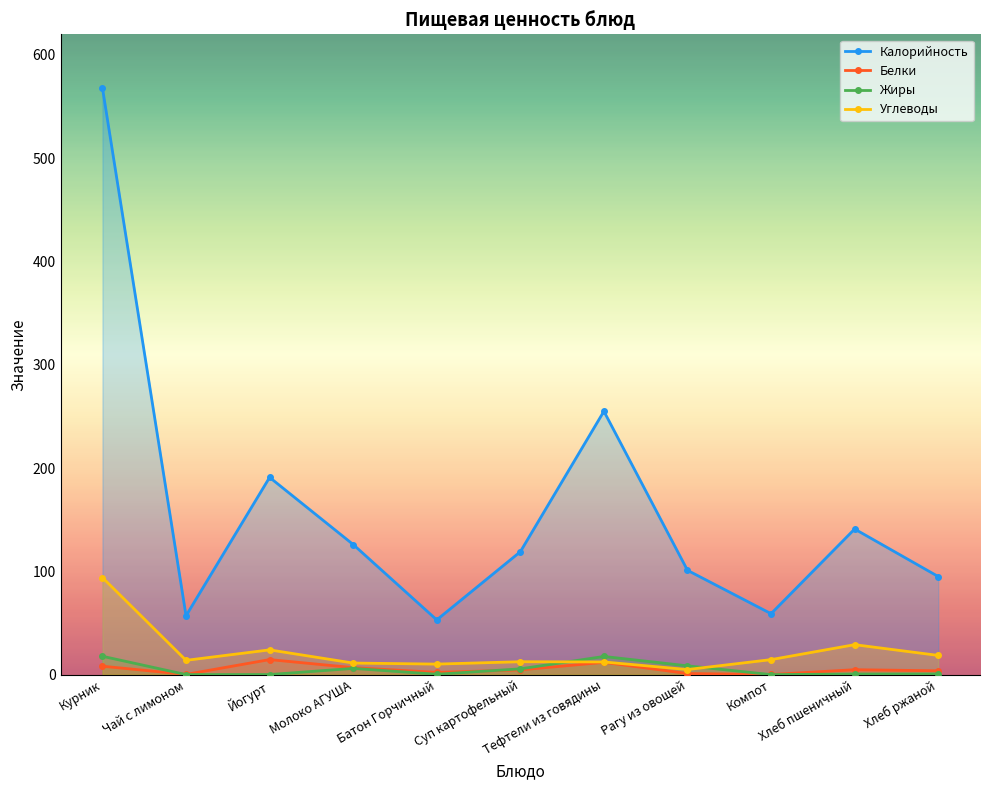

How many lines are shown in the chart?

4